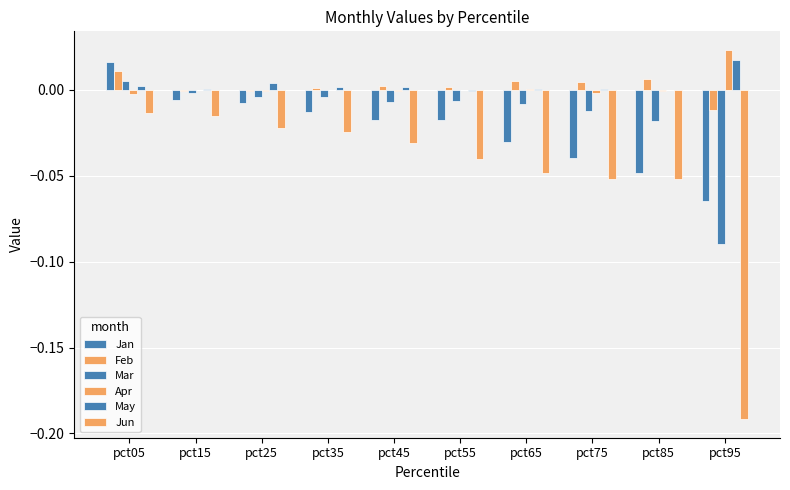

The Jan series shows -0.0 at pct45. True or false?

True